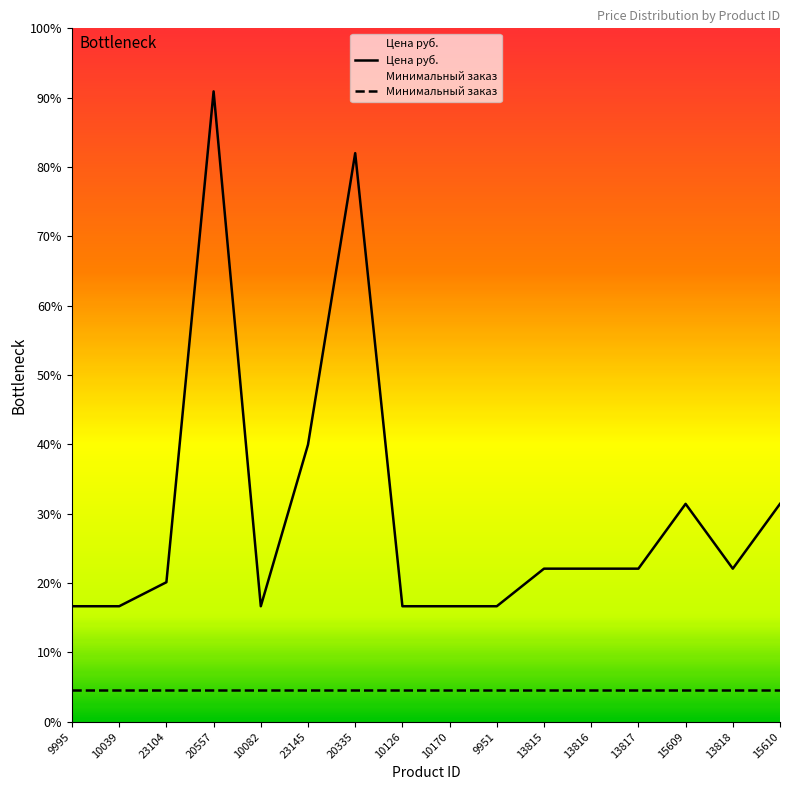

At which category does the data reach its first local valley?

10082